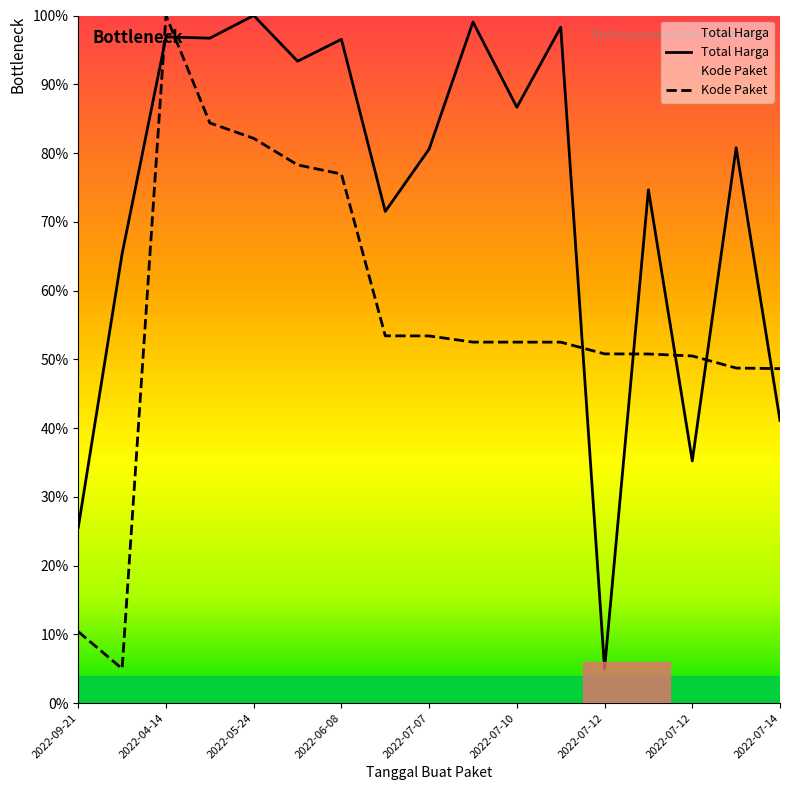

What is the label of the 2nd point from the left?

2022-09-28